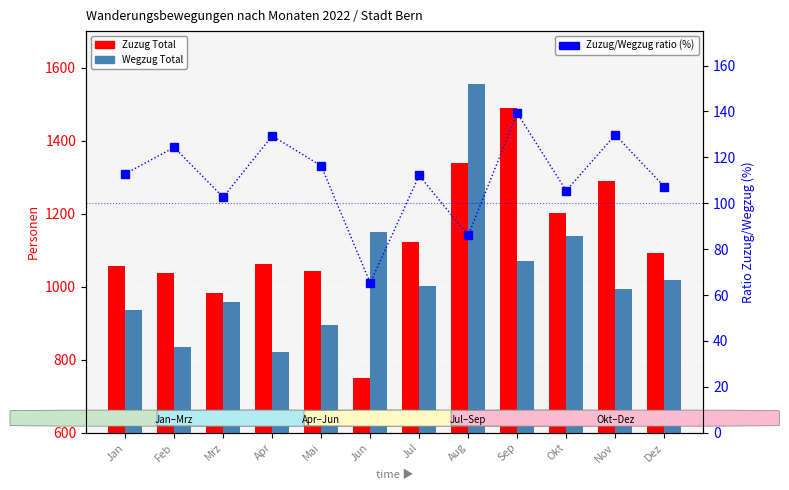

What is the difference between the maximum and minimum values in the Wegzug Total series?

735.0